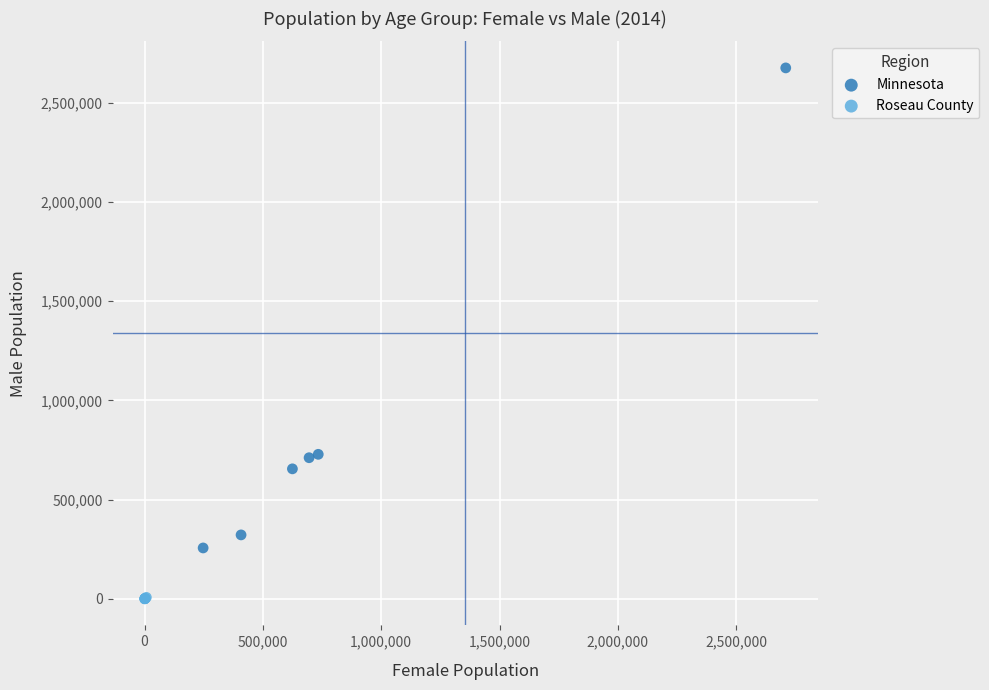

Which series contains the highest Y value?

Minnesota